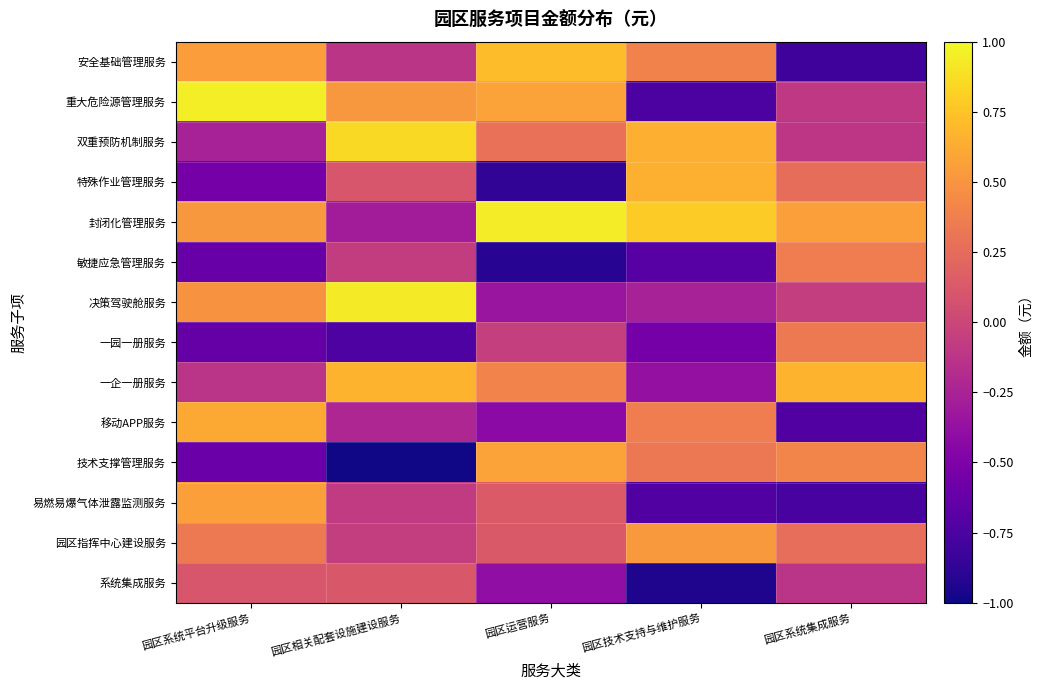

Reading right to left, list all the values displayed in this chart.

安全基础管理服务: 园区系统集成服务=-0.8	园区技术支持与维护服务=0.4	园区运营服务=0.7	园区相关配套设施建设服务=-0.1	园区系统平台升级服务=0.5
重大危险源管理服务: 园区系统集成服务=-0.1	园区技术支持与维护服务=-0.7	园区运营服务=0.6	园区相关配套设施建设服务=0.5	园区系统平台升级服务=1.0
双重预防机制服务: 园区系统集成服务=-0.1	园区技术支持与维护服务=0.6	园区运营服务=0.3	园区相关配套设施建设服务=0.9	园区系统平台升级服务=-0.3
特殊作业管理服务: 园区系统集成服务=0.3	园区技术支持与维护服务=0.7	园区运营服务=-0.9	园区相关配套设施建设服务=0.1	园区系统平台升级服务=-0.5
封闭化管理服务: 园区系统集成服务=0.6	园区技术支持与维护服务=0.8	园区运营服务=0.9	园区相关配套设施建设服务=-0.3	园区系统平台升级服务=0.5
敏捷应急管理服务: 园区系统集成服务=0.4	园区技术支持与维护服务=-0.7	园区运营服务=-0.9	园区相关配套设施建设服务=-0.1	园区系统平台升级服务=-0.6
决策驾驶舱服务: 园区系统集成服务=-0.1	园区技术支持与维护服务=-0.3	园区运营服务=-0.3	园区相关配套设施建设服务=0.9	园区系统平台升级服务=0.5
一园一册服务: 园区系统集成服务=0.3	园区技术支持与维护服务=-0.5	园区运营服务=-0.0	园区相关配套设施建设服务=-0.7	园区系统平台升级服务=-0.6
一企一册服务: 园区系统集成服务=0.7	园区技术支持与维护服务=-0.4	园区运营服务=0.4	园区相关配套设施建设服务=0.7	园区系统平台升级服务=-0.1
移动APP服务: 园区系统集成服务=-0.7	园区技术支持与维护服务=0.4	园区运营服务=-0.4	园区相关配套设施建设服务=-0.2	园区系统平台升级服务=0.6
技术支撑管理服务: 园区系统集成服务=0.4	园区技术支持与维护服务=0.3	园区运营服务=0.6	园区相关配套设施建设服务=-1.0	园区系统平台升级服务=-0.6
易燃易爆气体泄露监测服务: 园区系统集成服务=-0.8	园区技术支持与维护服务=-0.7	园区运营服务=0.1	园区相关配套设施建设服务=-0.1	园区系统平台升级服务=0.6
园区指挥中心建设服务: 园区系统集成服务=0.3	园区技术支持与维护服务=0.5	园区运营服务=0.1	园区相关配套设施建设服务=-0.1	园区系统平台升级服务=0.3
系统集成服务: 园区系统集成服务=-0.1	园区技术支持与维护服务=-0.9	园区运营服务=-0.4	园区相关配套设施建设服务=0.1	园区系统平台升级服务=0.1